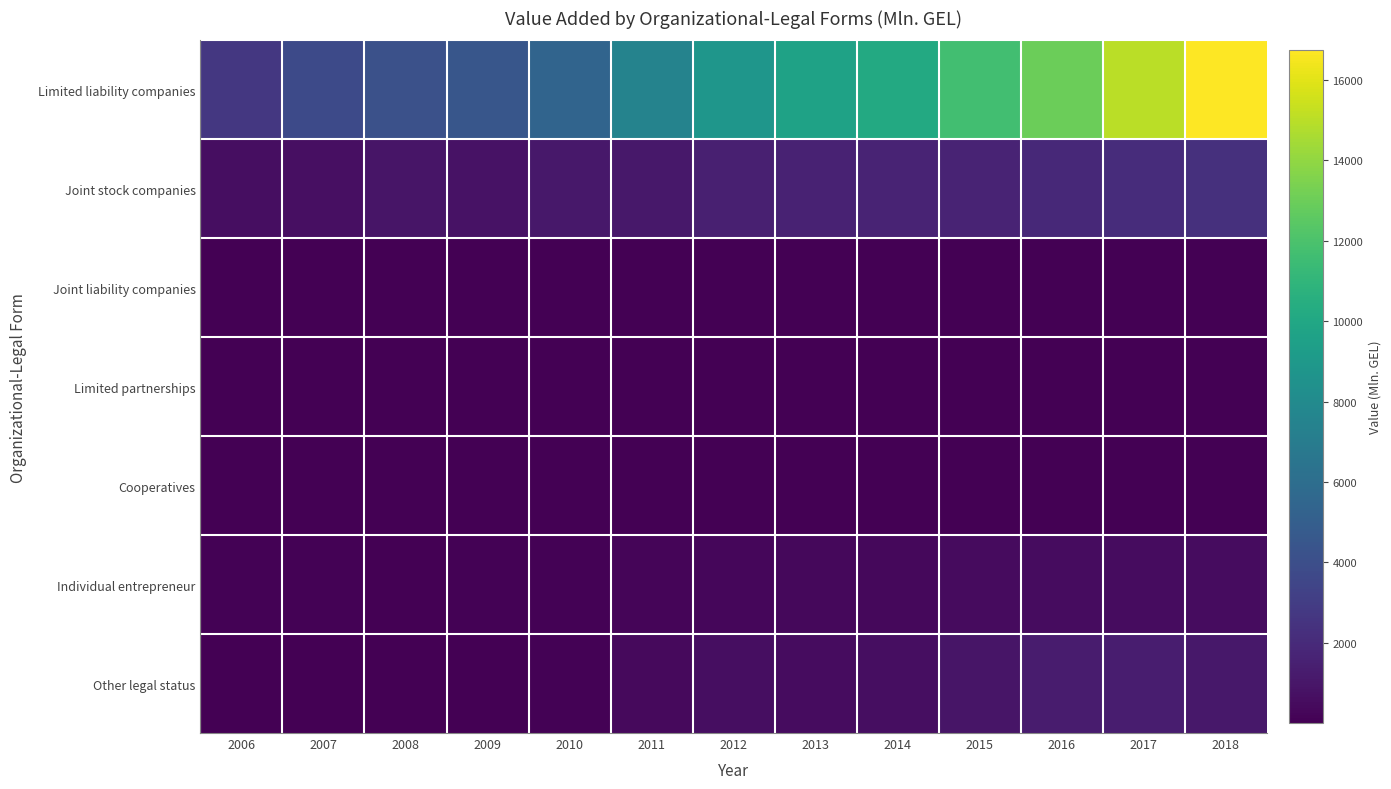

Which series has the largest range (max minus min)?

Limited liability companies